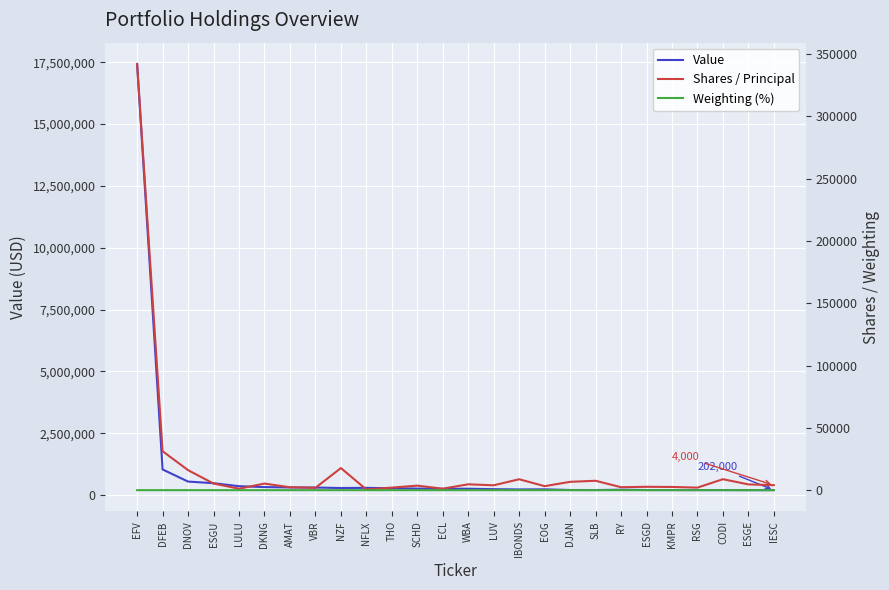

At which label does Weighting (%) reach its peak?

EFV